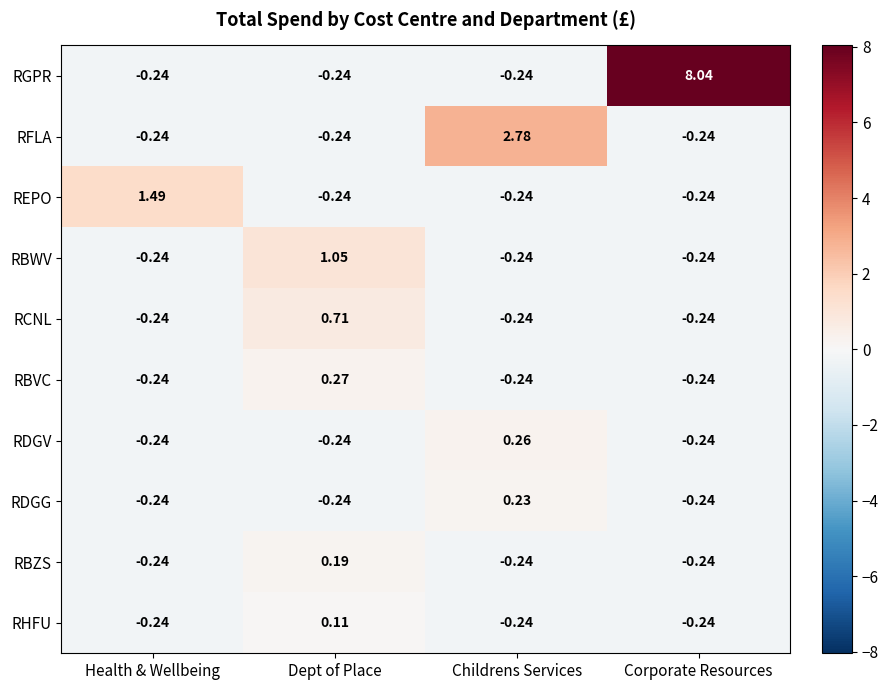

Where does the RCNL series first go above 0?

Dept of Place